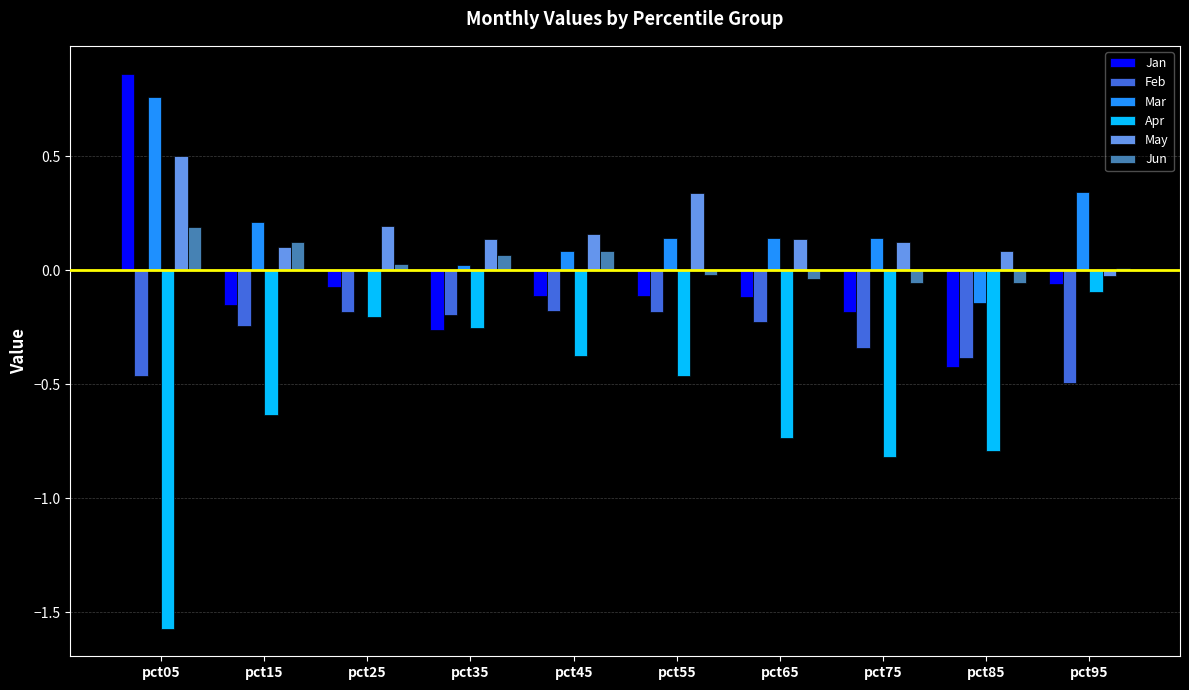

Is the value of May at pct75 greater than the value of Mar at pct35?

Yes